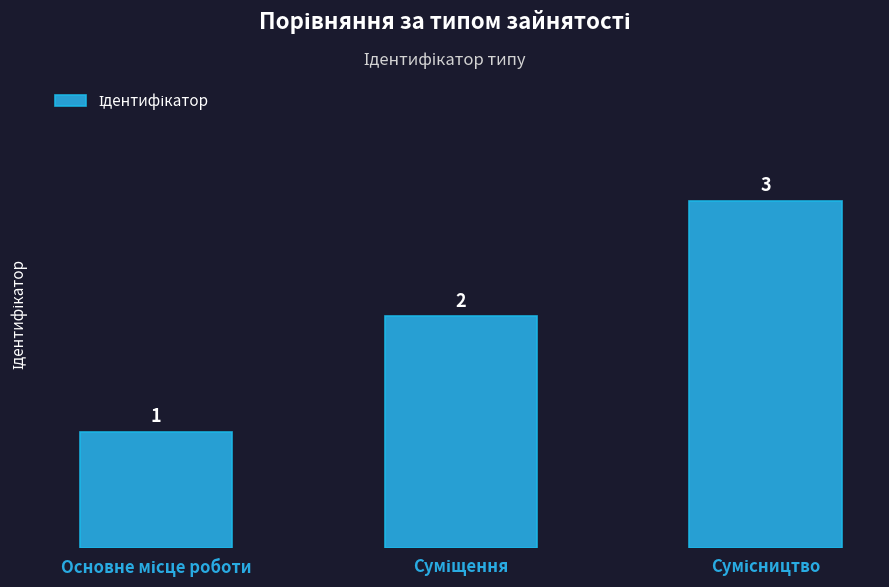

Reading left to right, list all the values displayed in this chart.

1	2	3